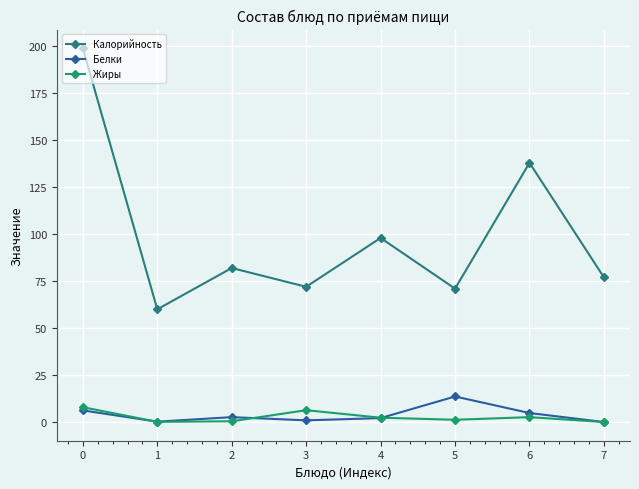

What is the difference between the second highest and minimum values in the Калорийность series?

78.0